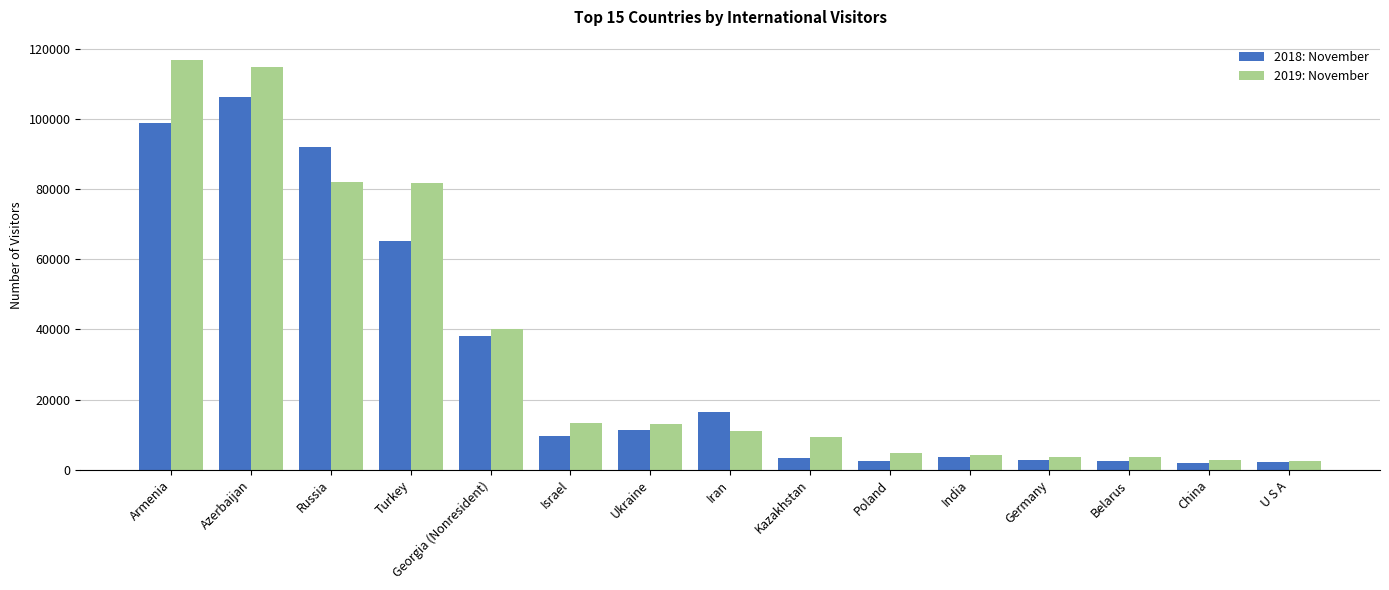

The 2018: November series shows 23647 at Russia. True or false?

False